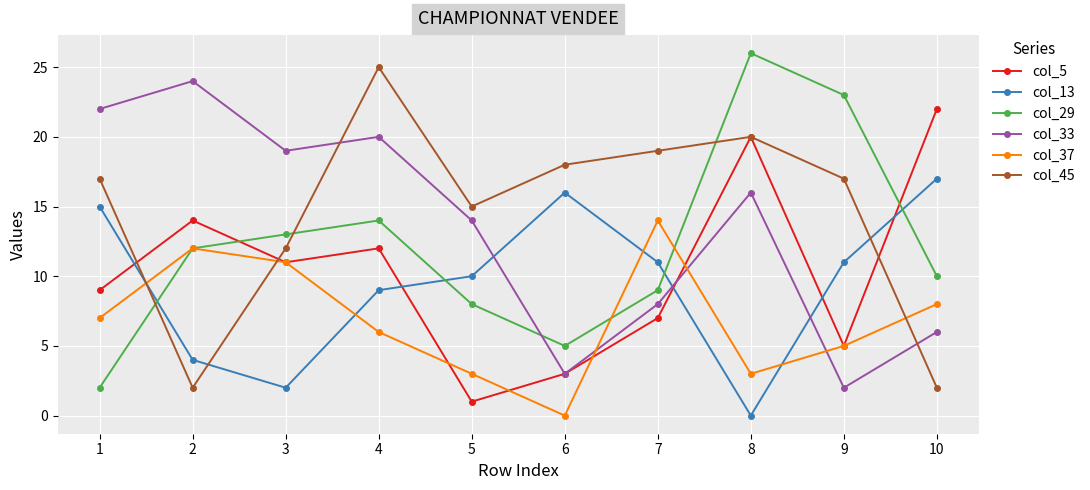

Which series changed the most between 1 and 8?

col_29